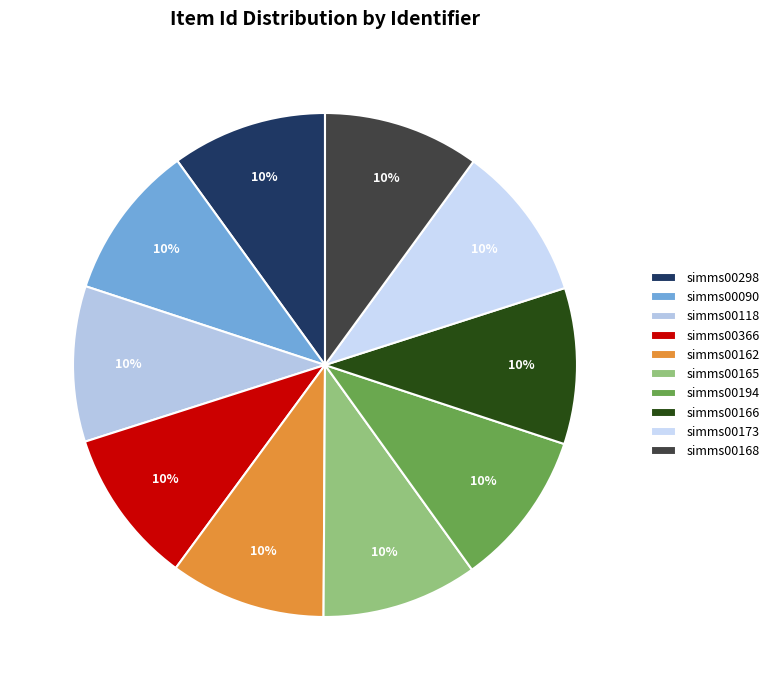

Rank the categories by value from highest to lowest.

simms00168, simms00173, simms00166, simms00194, simms00165, simms00162, simms00366, simms00118, simms00090, simms00298